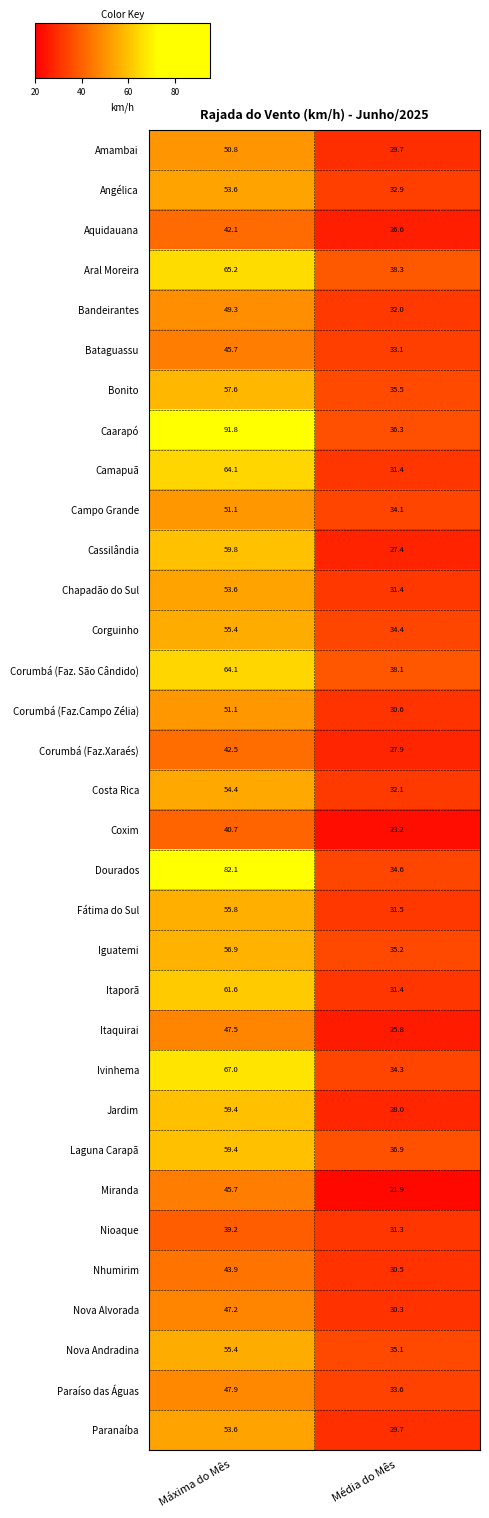

What is the difference between the maximum and minimum values in the Costa Rica series?

22.3